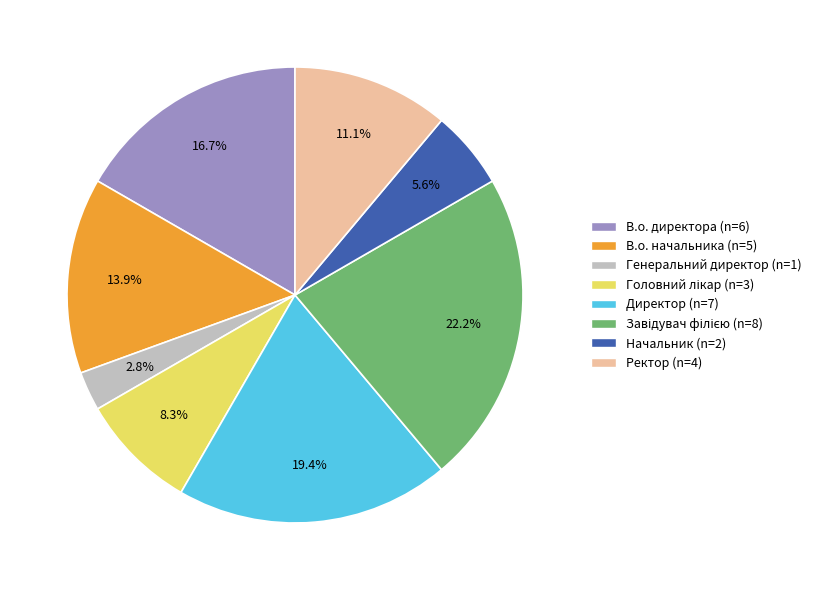

Does any single category account for the majority?

No